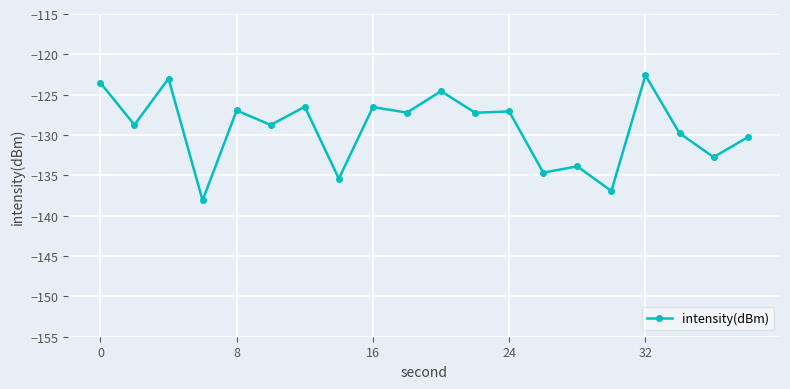

What is the value of the 4th point from the left?

-138.1